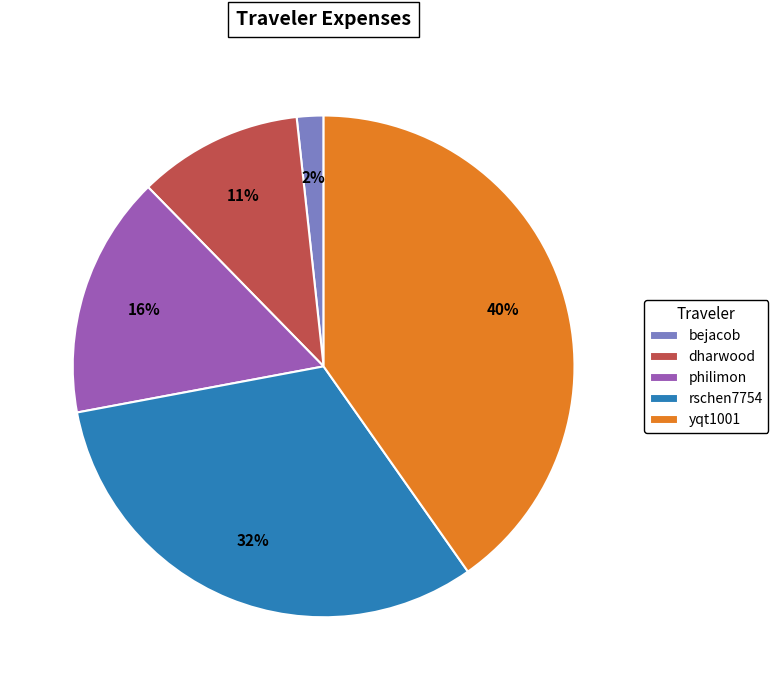

What is the ratio of the value at dharwood to the value at philimon?

0.7